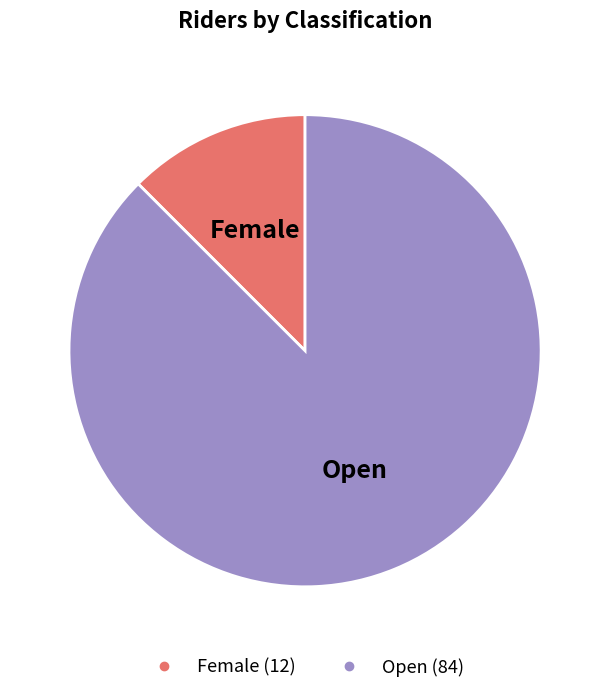

Count the number of slices in the pie.

2